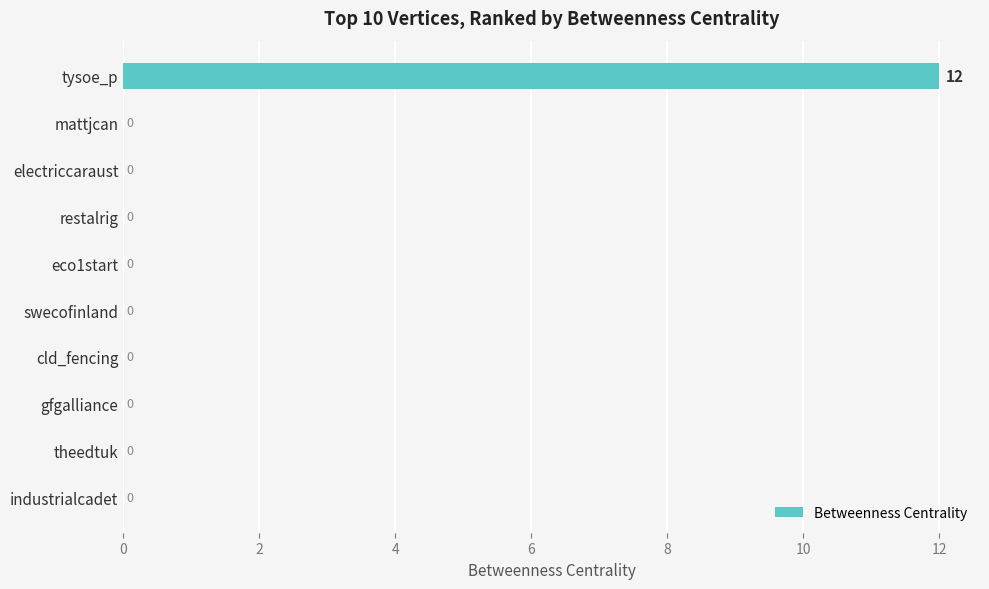

Are the bars horizontal?

Yes